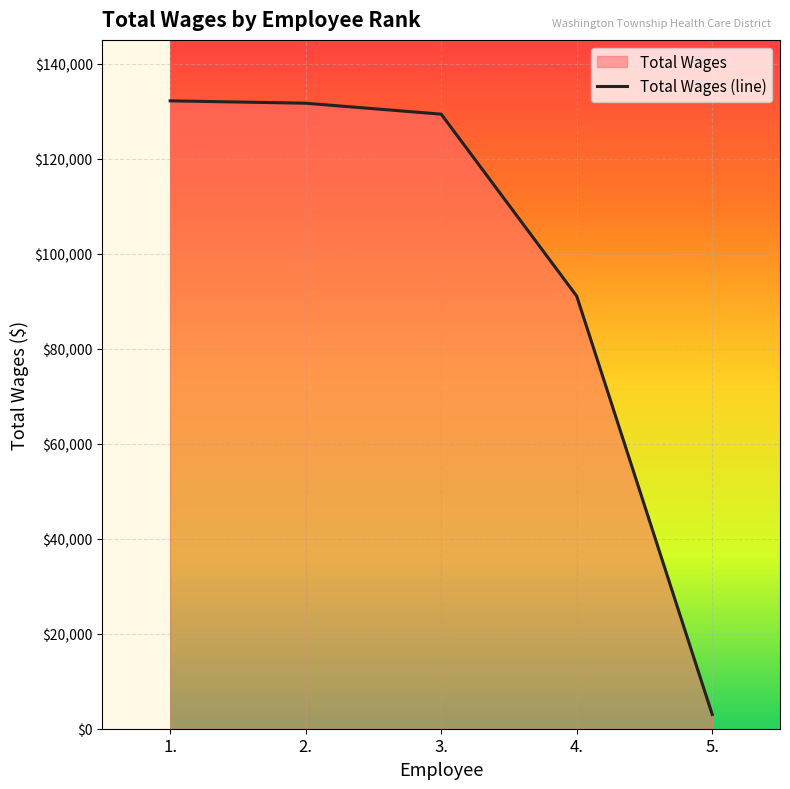

List the labels in order of value, largest first.

1., 2., 3., 4., 5.